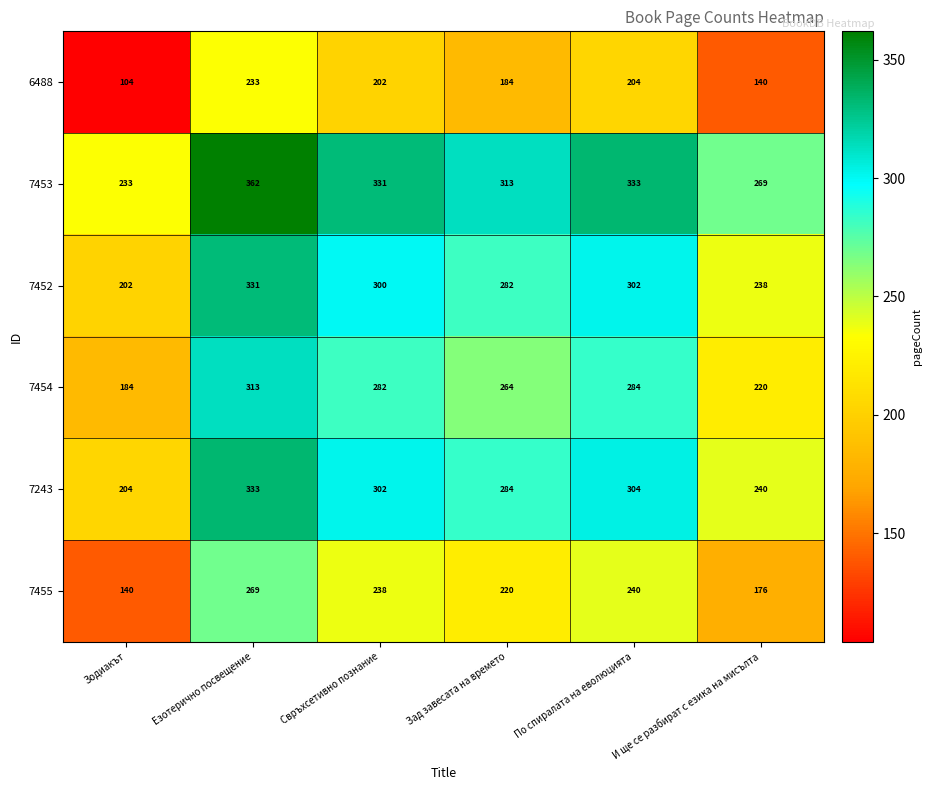

Where is 7454 nearest to the value 248?

Зад завесата на времето